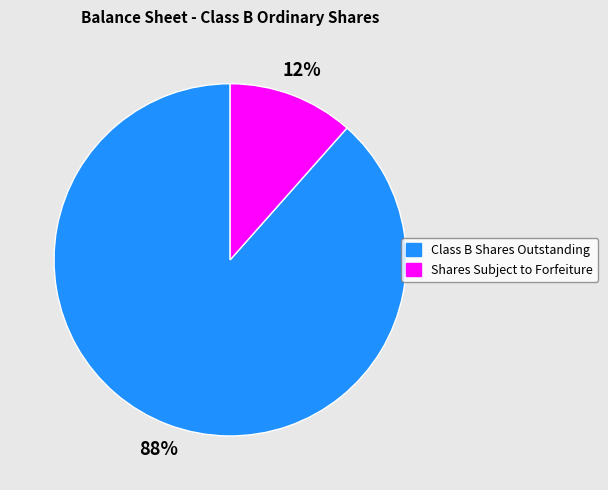

Is it true that Class B Shares Outstanding is 88% of the pie?

True